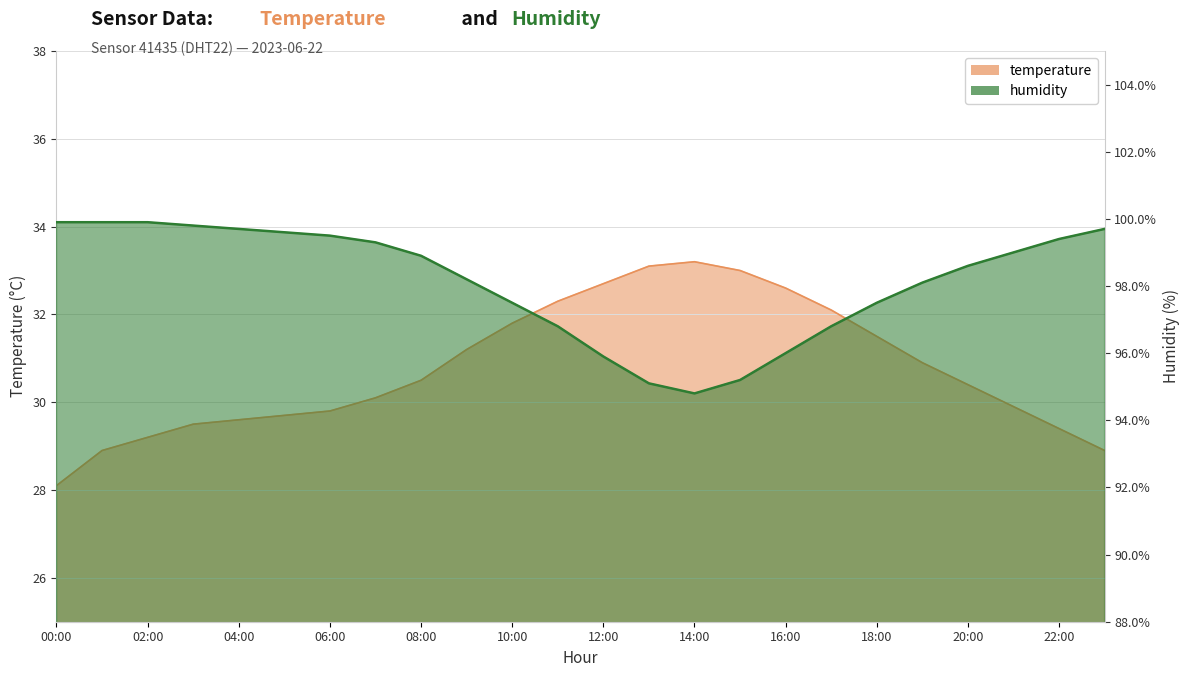

What is the highest value of the temperature series?

33.2